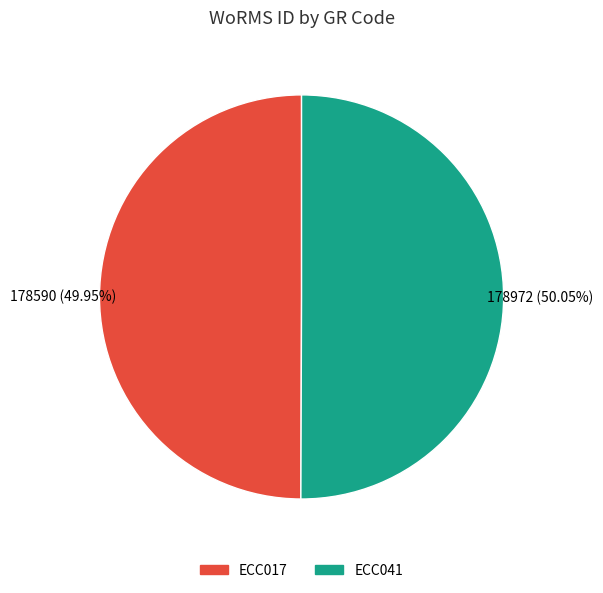

Is the sum of ECC041 and ECC017 greater than half?

Yes